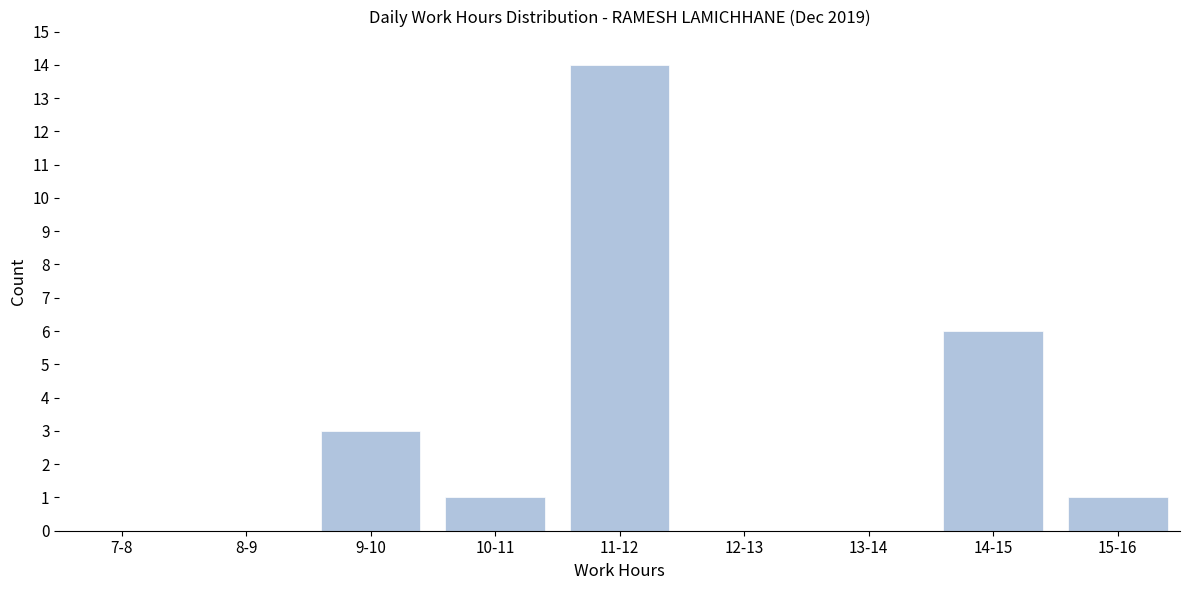

Reading left to right, list all the values displayed in this chart.

7-8=0	8-9=0	9-10=3	10-11=1	11-12=14	12-13=0	13-14=0	14-15=6	15-16=1